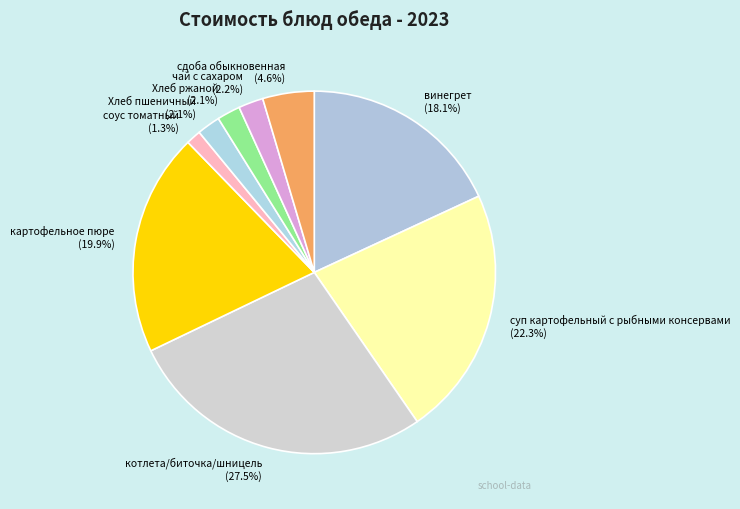

To the nearest percent, what portion does картофельное пюре represent?

20%